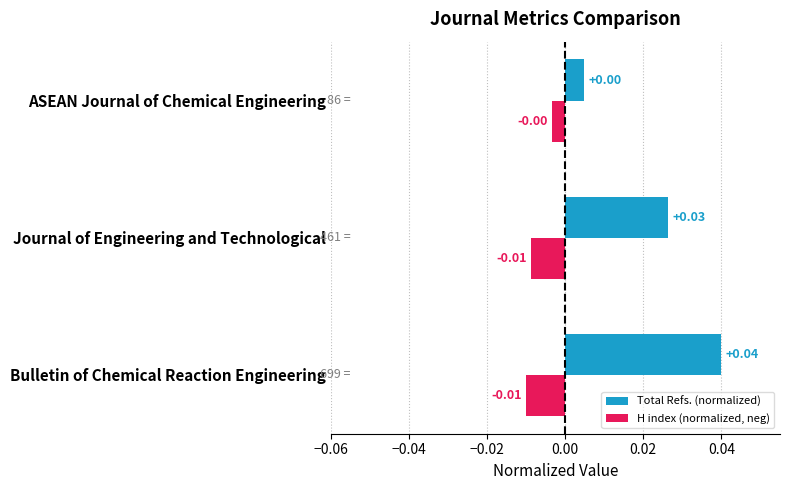

At which label does H index (normalized, neg) reach its peak?

ASEAN Journal of Chemical Engineering